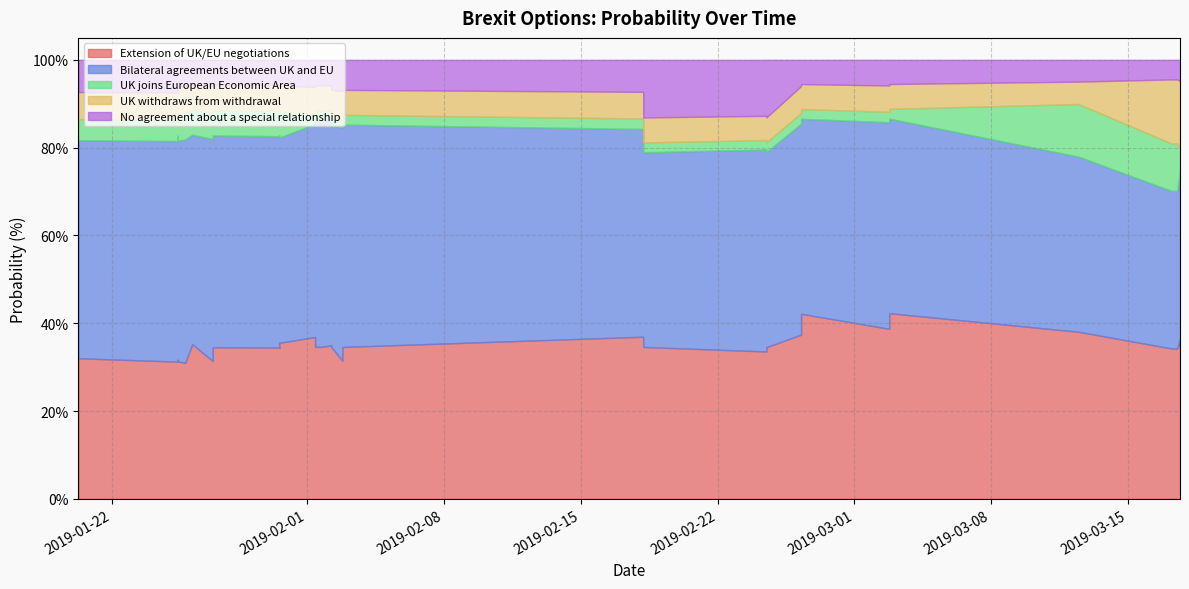

What is the minimum value for Bilateral agreements between UK and EU?

35.9